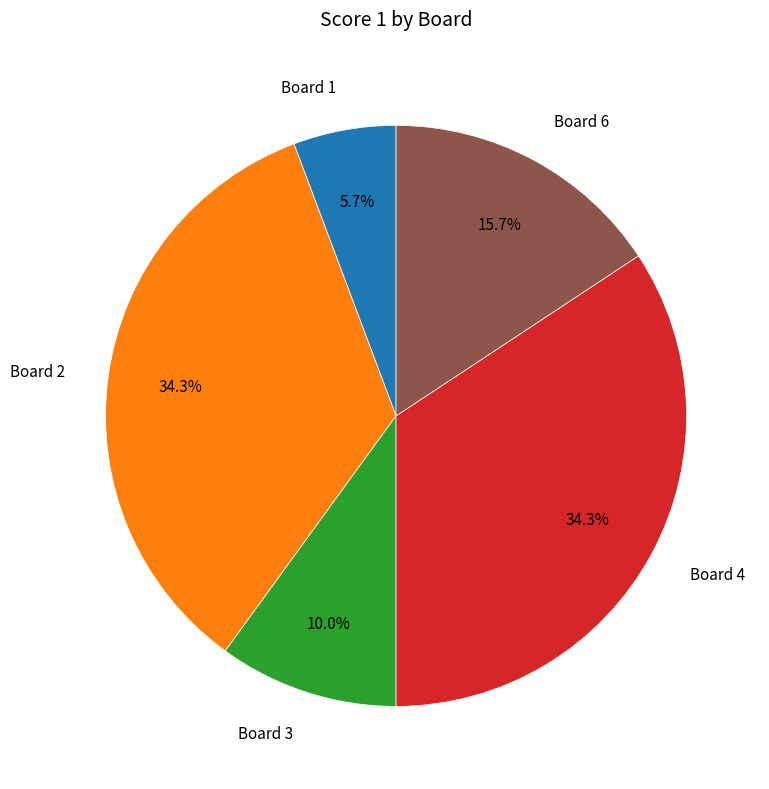

To the nearest percent, what is the difference between the largest and smallest slice percentages?

29%